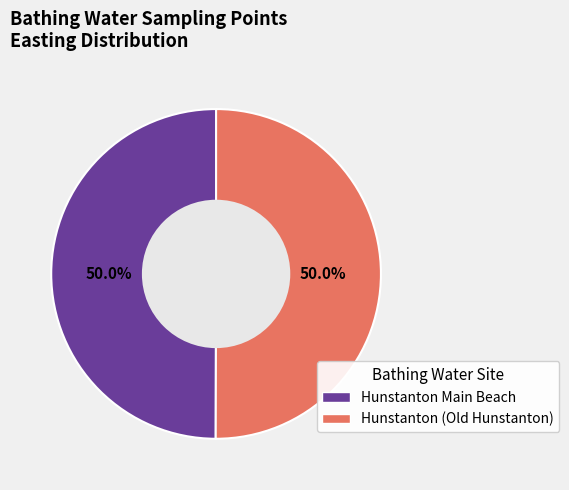

What percentage is NOT represented by Hunstanton Main Beach?

50.0%